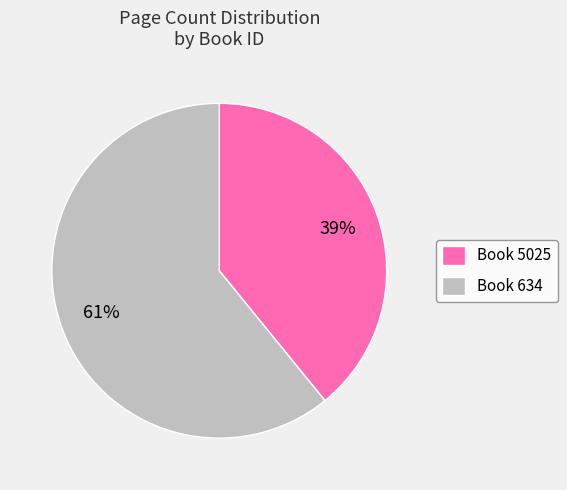

Is there any slice that represents more than half of the pie?

Yes